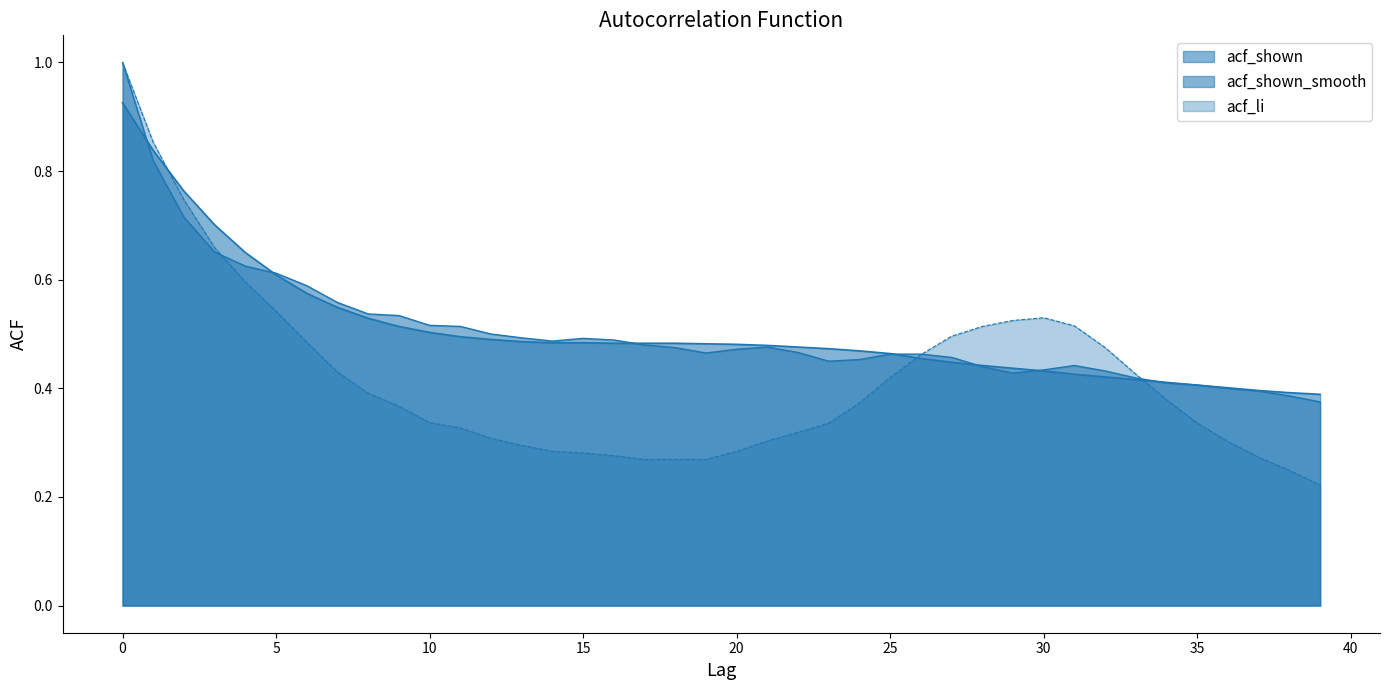

Reading left to right, what are all the values shown in this chart?

acf_shown: 0=1.0	1=0.8	2=0.7	3=0.7	4=0.6	5=0.6	6=0.6	7=0.6	8=0.5	9=0.5	10=0.5	11=0.5	12=0.5	13=0.5	14=0.5	15=0.5	16=0.5	17=0.5	18=0.5	19=0.5	20=0.5	21=0.5	22=0.5	23=0.5	24=0.5	25=0.5	26=0.5	27=0.5	28=0.4	29=0.4	30=0.4	31=0.4	32=0.4	33=0.4	34=0.4	35=0.4	36=0.4	37=0.4	38=0.4	39=0.4
acf_shown_smooth: 0=0.9	1=0.8	2=0.8	3=0.7	4=0.7	5=0.6	6=0.6	7=0.5	8=0.5	9=0.5	10=0.5	11=0.5	12=0.5	13=0.5	14=0.5	15=0.5	16=0.5	17=0.5	18=0.5	19=0.5	20=0.5	21=0.5	22=0.5	23=0.5	24=0.5	25=0.5	26=0.5	27=0.4	28=0.4	29=0.4	30=0.4	31=0.4	32=0.4	33=0.4	34=0.4	35=0.4	36=0.4	37=0.4	38=0.4	39=0.4
acf_li: 0=1.0	1=0.9	2=0.7	3=0.7	4=0.6	5=0.5	6=0.5	7=0.4	8=0.4	9=0.4	10=0.3	11=0.3	12=0.3	13=0.3	14=0.3	15=0.3	16=0.3	17=0.3	18=0.3	19=0.3	20=0.3	21=0.3	22=0.3	23=0.3	24=0.4	25=0.4	26=0.5	27=0.5	28=0.5	29=0.5	30=0.5	31=0.5	32=0.5	33=0.4	34=0.4	35=0.3	36=0.3	37=0.3	38=0.2	39=0.2